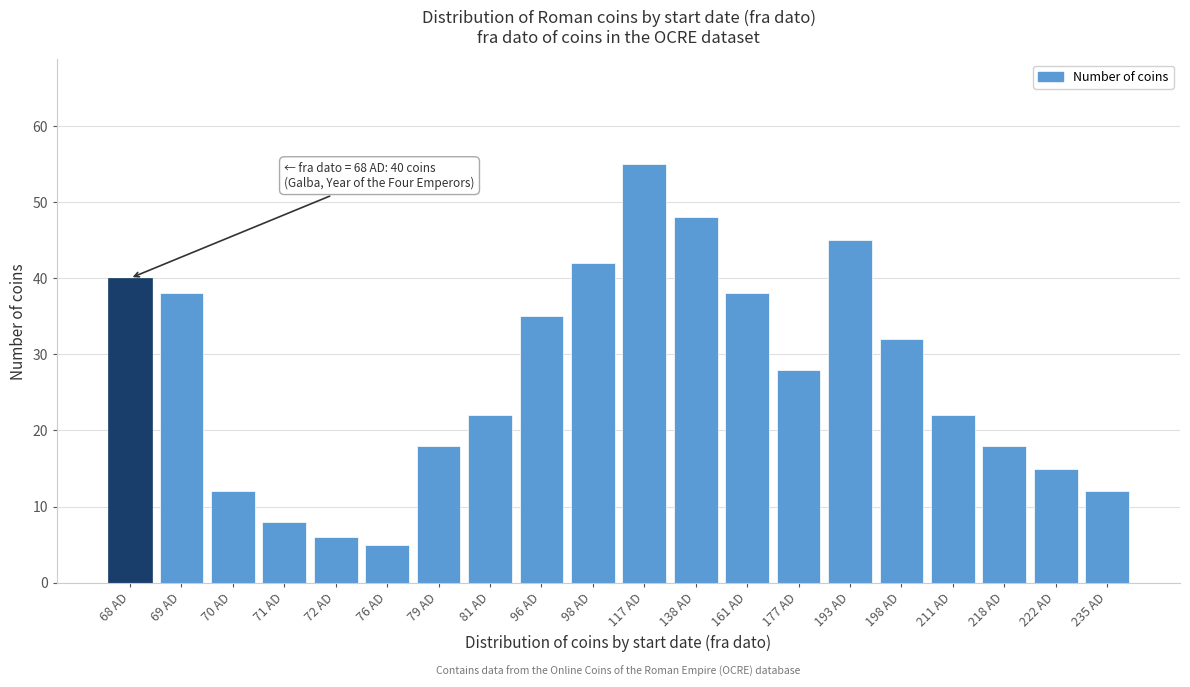

Reading left to right, extract all data points from this chart.

68 AD=40	69 AD=38	70 AD=12	71 AD=8	72 AD=6	76 AD=5	79 AD=18	81 AD=22	96 AD=35	98 AD=42	117 AD=55	138 AD=48	161 AD=38	177 AD=28	193 AD=45	198 AD=32	211 AD=22	218 AD=18	222 AD=15	235 AD=12